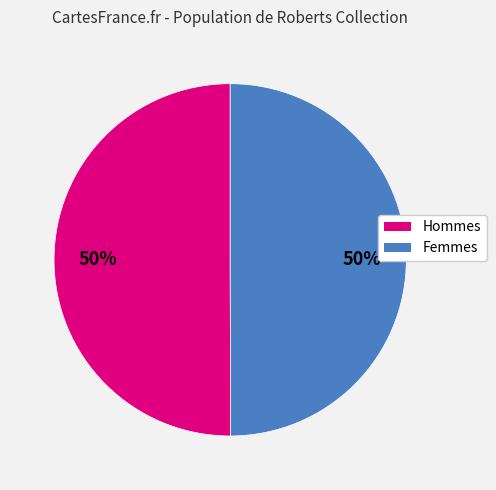

To the nearest percent, what is the average slice percentage?

50%